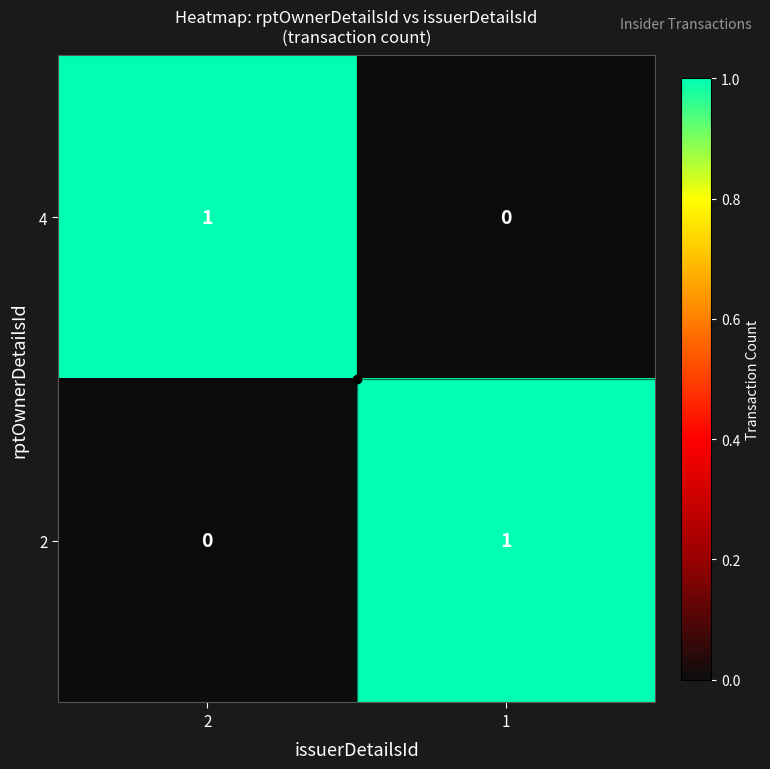

The 4 series shows 1 at 2. True or false?

True